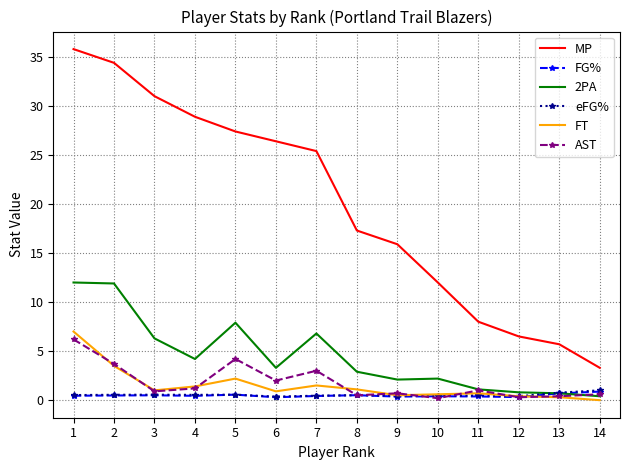

Which series has the widest spread of values?

MP